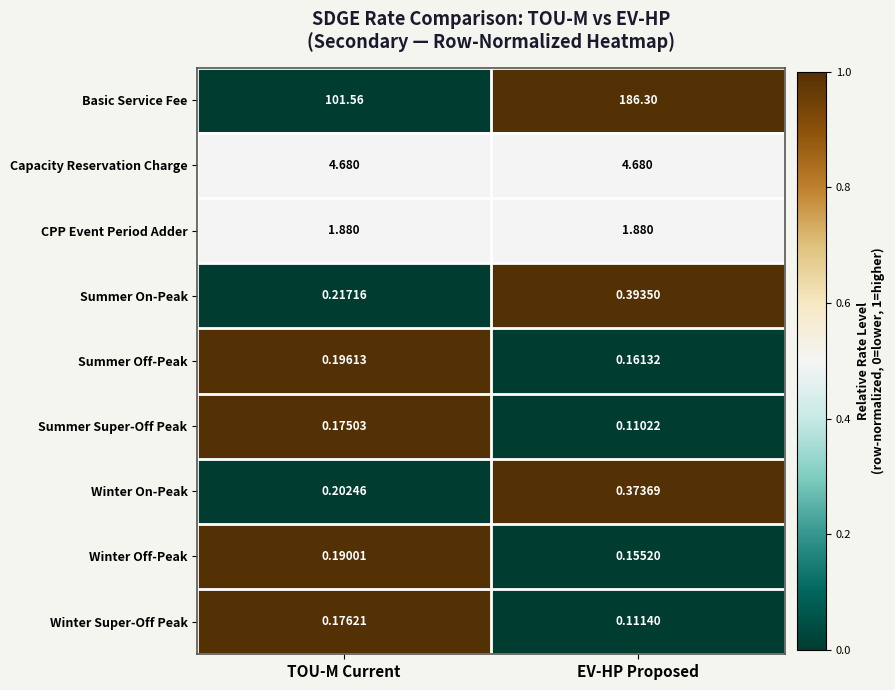

Is the value of Winter On-Peak at TOU-M Current greater than the value of Summer Super-Off Peak at EV-HP Proposed?

Yes